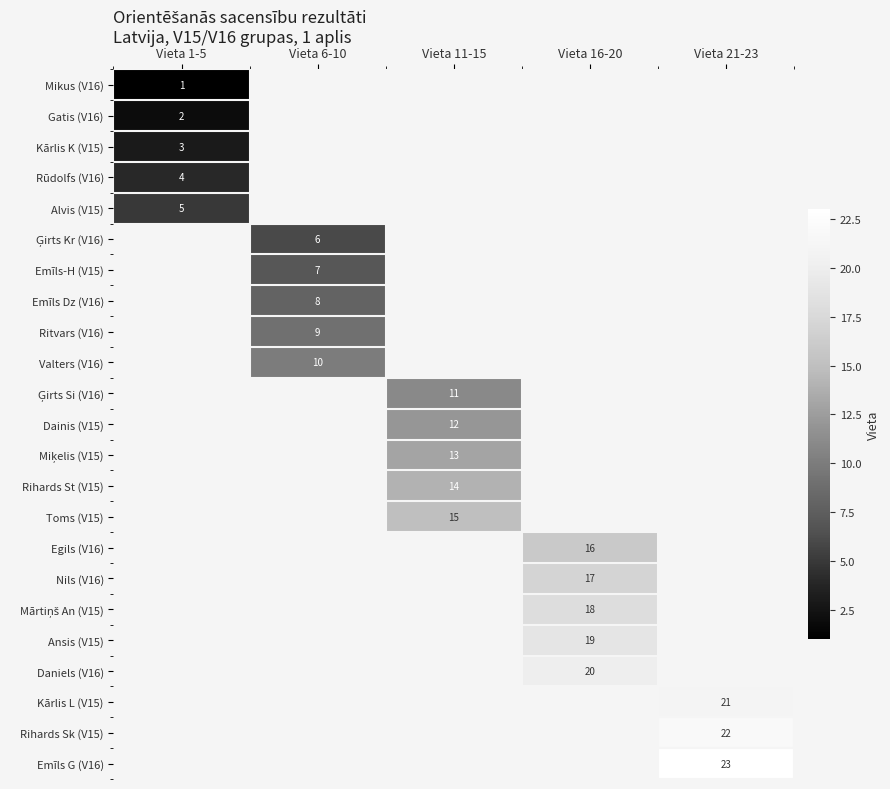

Count the number of data series in this chart.

23